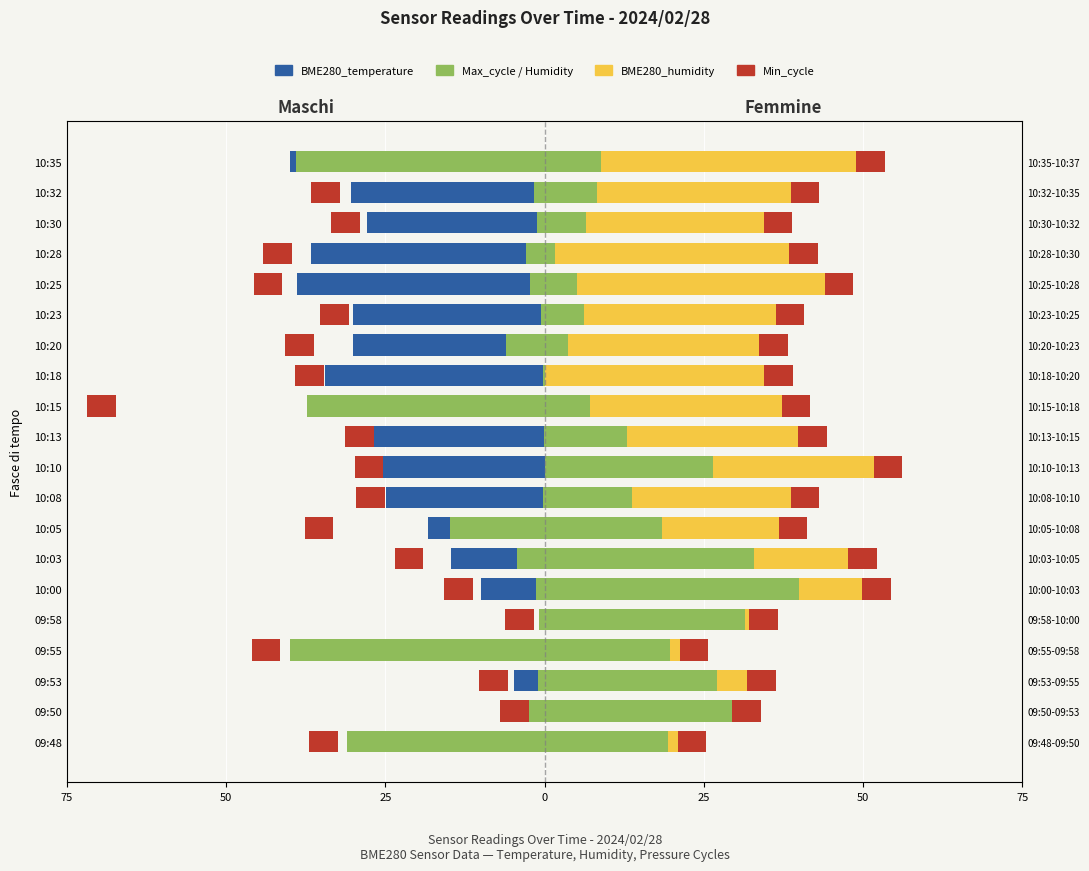

Count the number of categories in the chart.

20